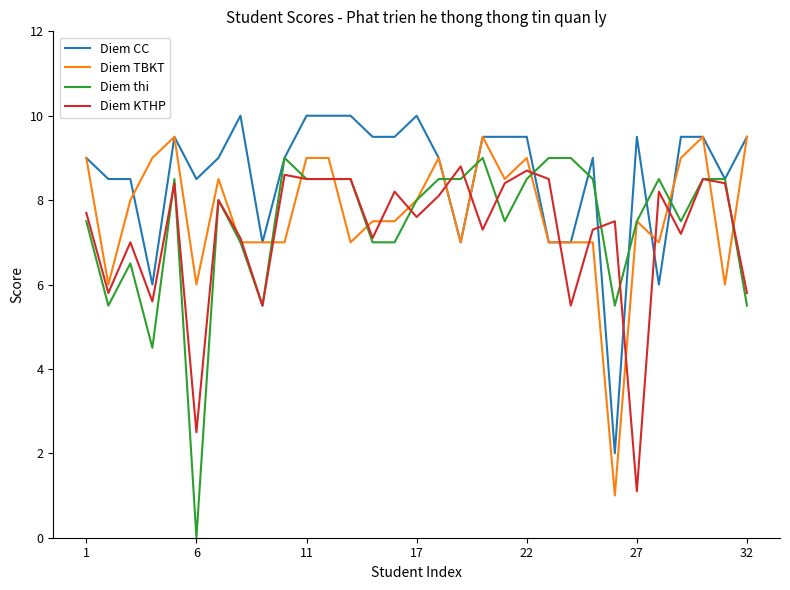

What is the maximum value for Diem KTHP?

8.8